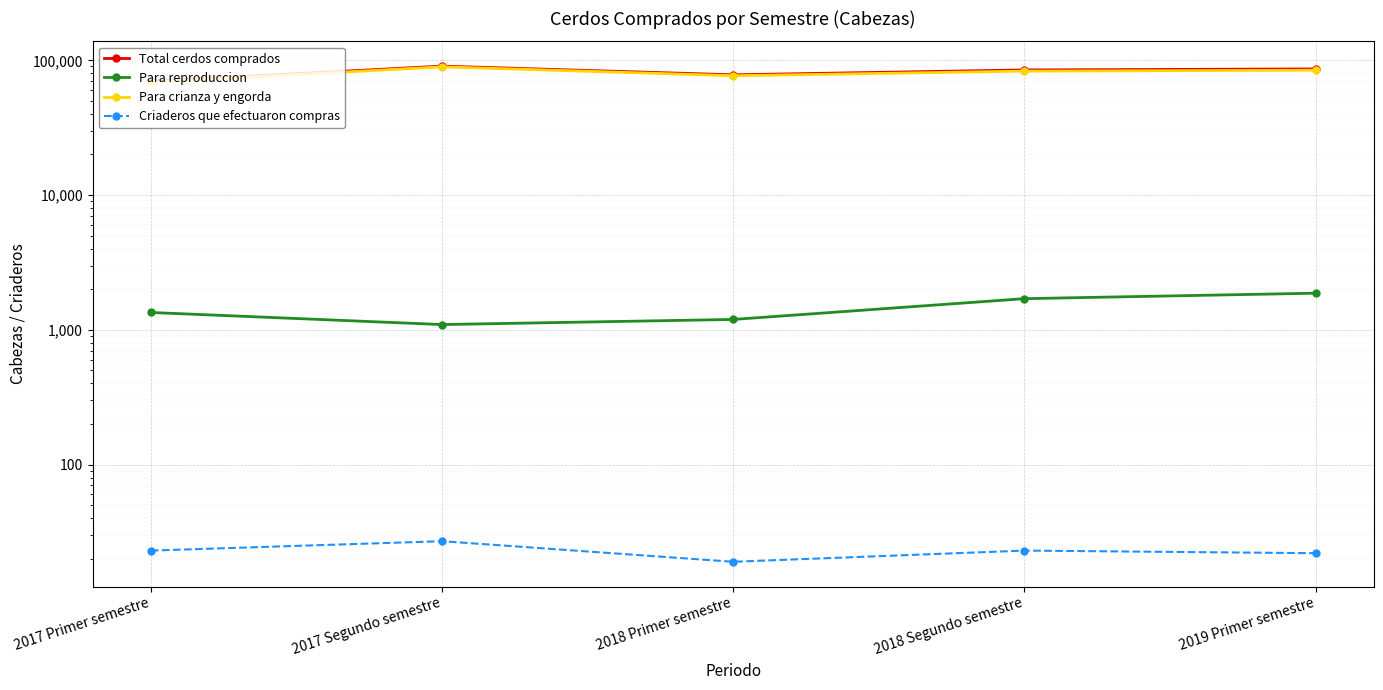

What is the label of the 5th point from the left?

2019 Primer semestre